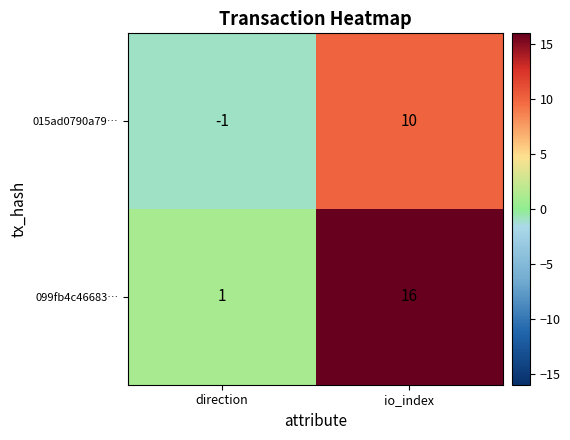

At which category is the sum across all series the highest?

io_index